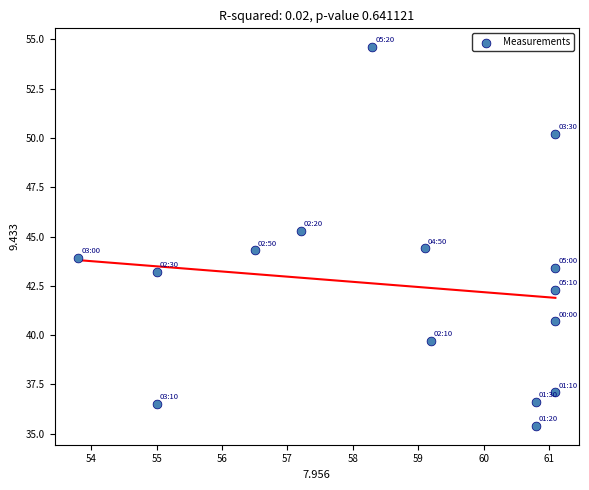

What Y value in the scatter plot is closest to 45?

45.3